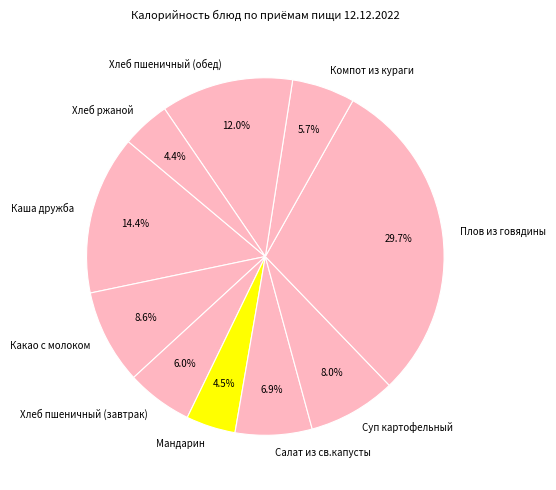

Count the number of slices in the pie.

10